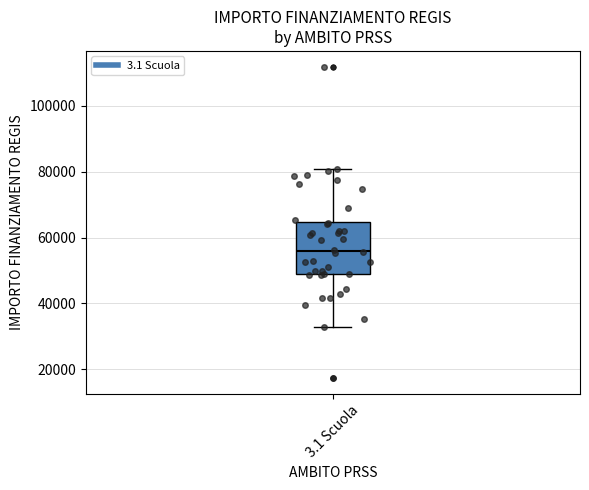

Transcribe this box plot: give where the median line is, the range the box spans, and where the two whiskers end, as read against the y-axis. The values are not printed on the chart, so give them approximately, as read against the axis.

median 56000, box 50000 to 64000, whiskers 32000 to 80000